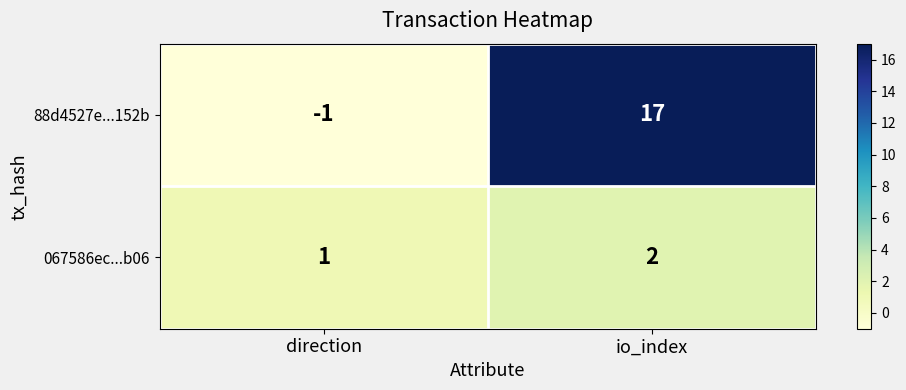

Reading right to left, extract all data points from this chart.

88d4527e...152b: io_index=17	direction=-1
067586ec...b06: io_index=2	direction=1